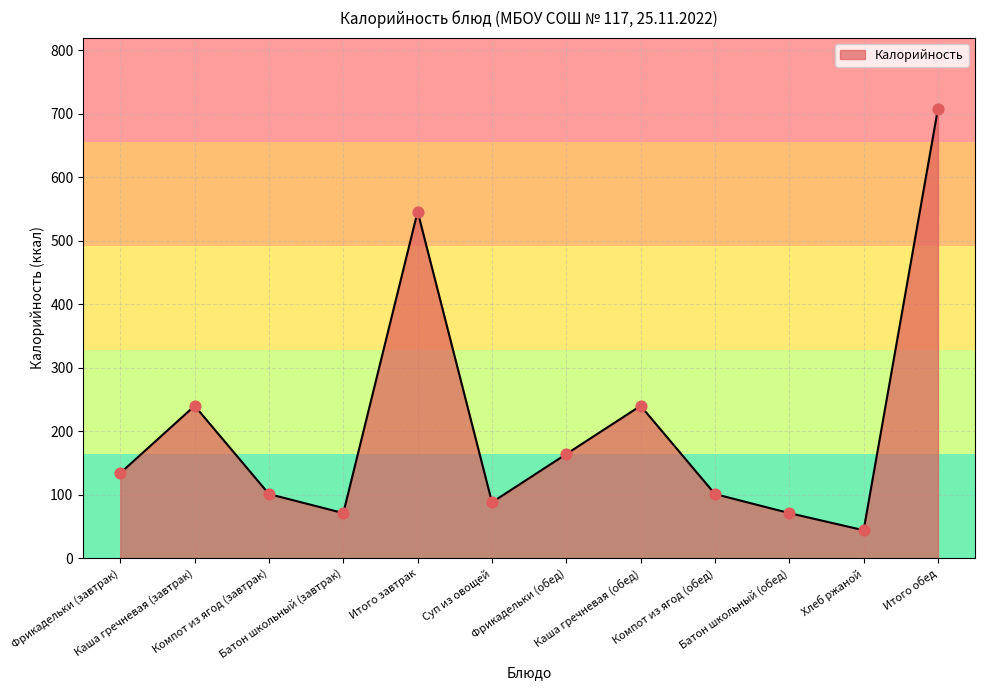

What is the change in value from Батон школьный (завтрак) to Компот из ягод (обед)?

+30